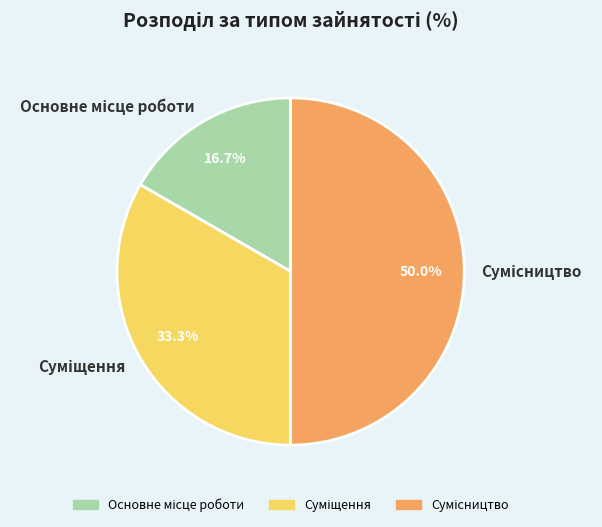

To the nearest percent, what is the difference between the Сумісництво and Суміщення slice percentages?

17%